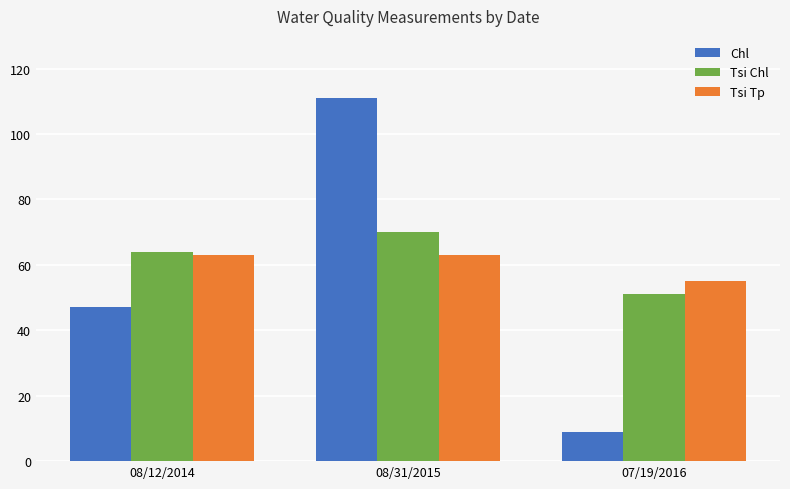

What position from the right is 08/12/2014?

3